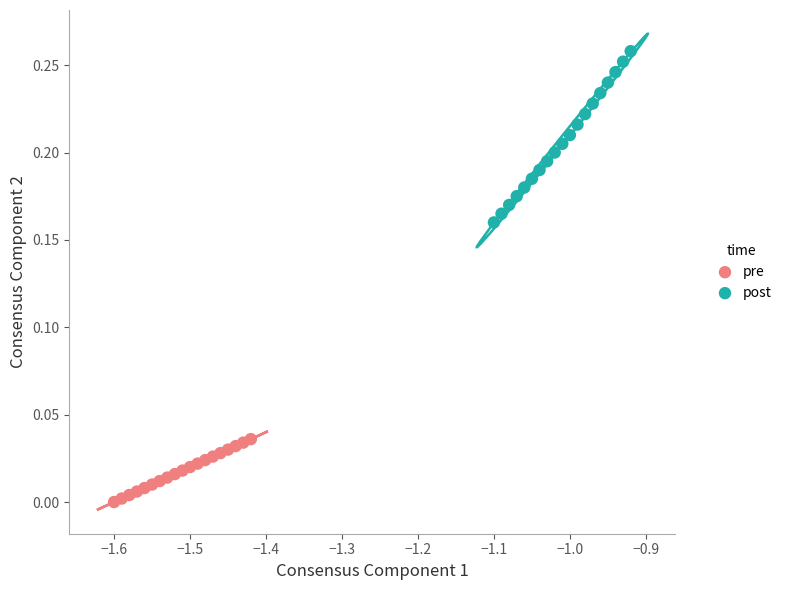

Which series has the widest spread of Y values?

post